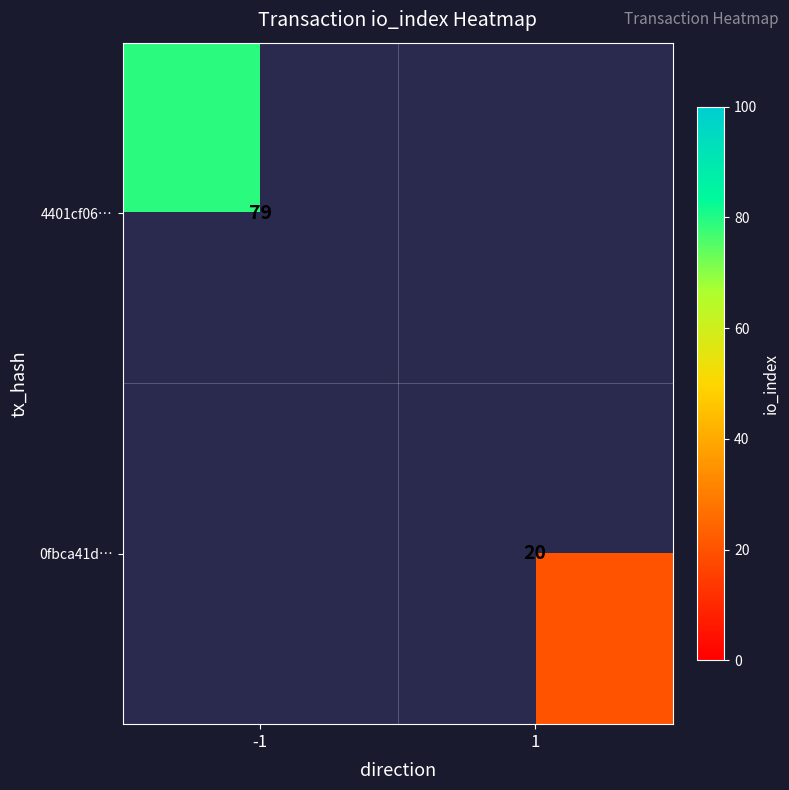

True or false: 0fbca41d… has a value of 5 at 1.

False